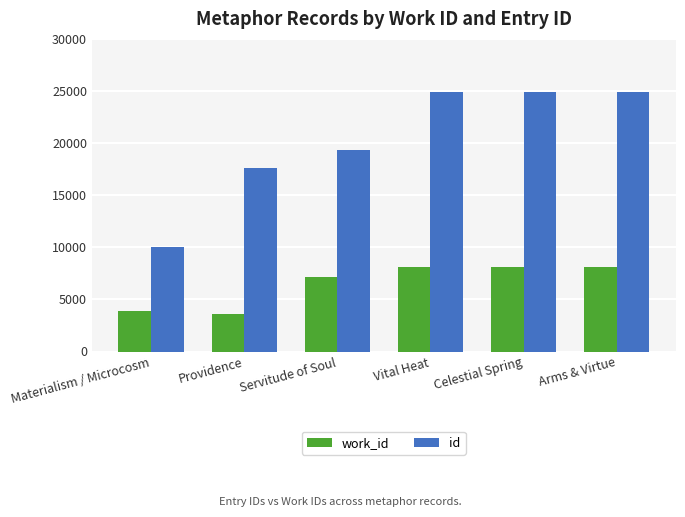

How many bars are there in each group?

2